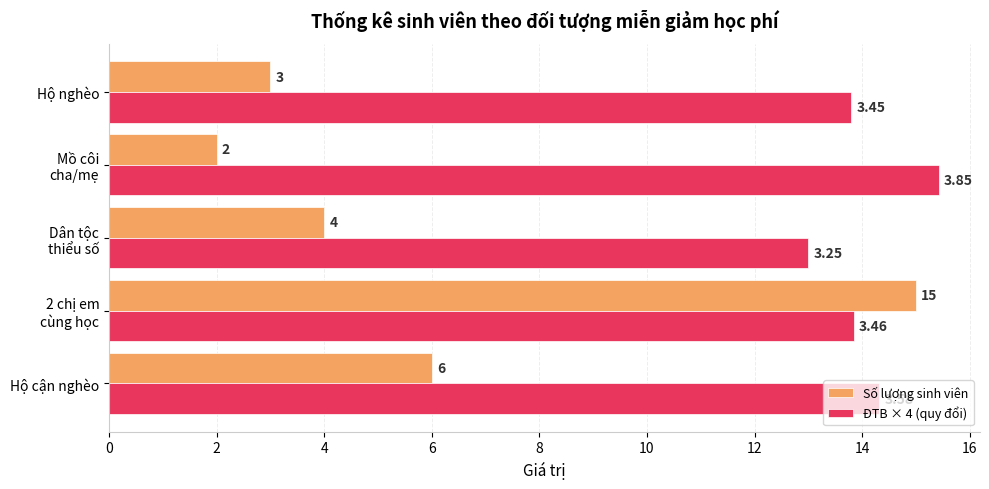

Which series has the widest spread of values?

Số lượng sinh viên